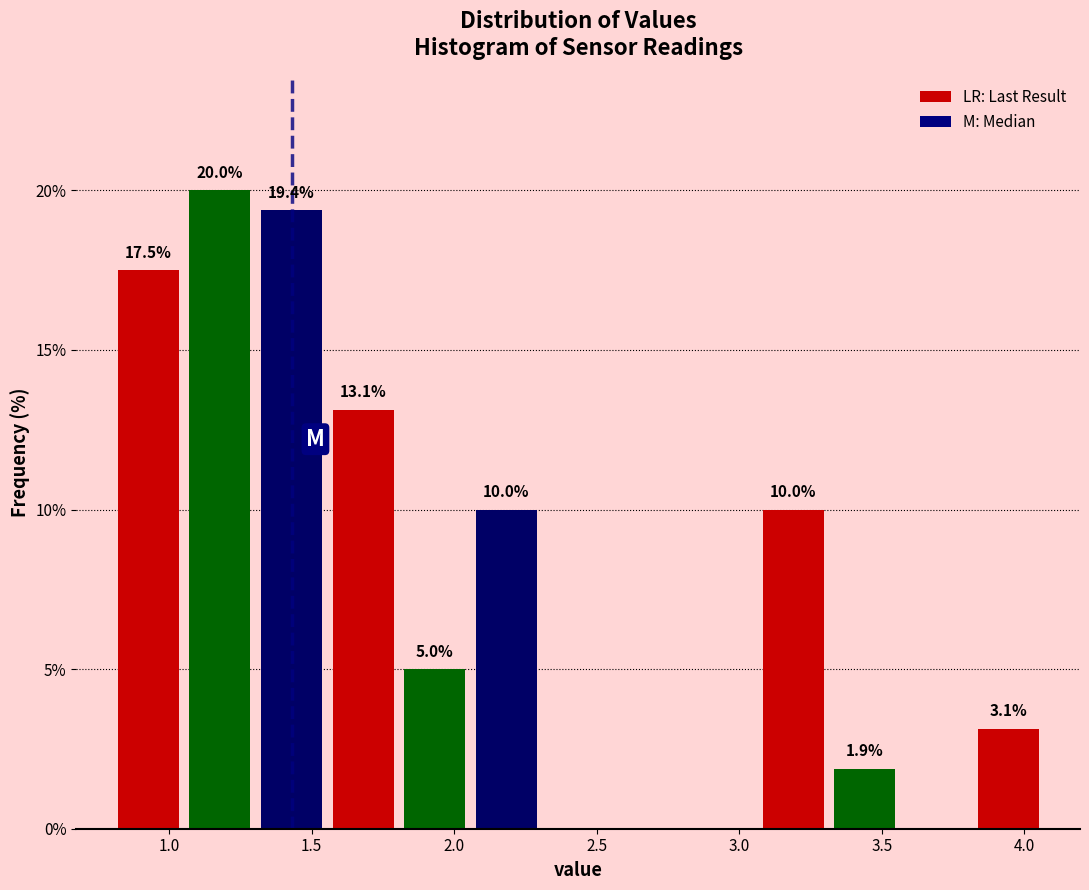

Over which range of the x-axis is the bar tallest?

1.05 to 1.30